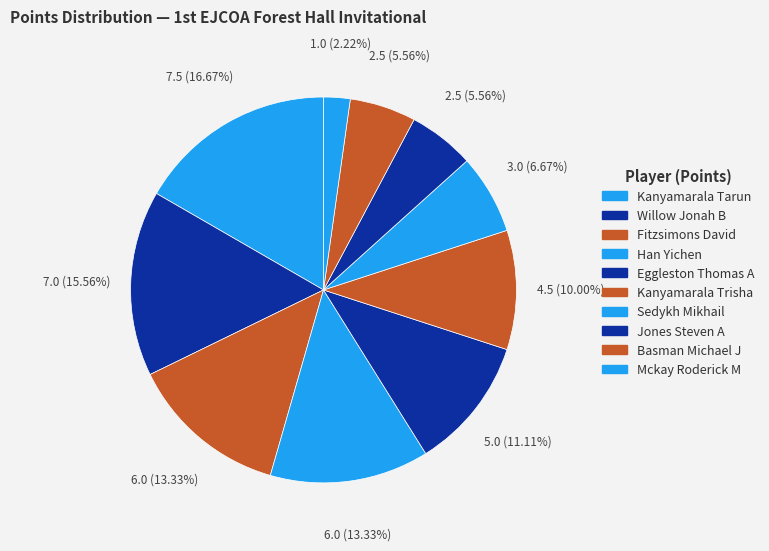

To the nearest percent, what is the average slice percentage?

10%